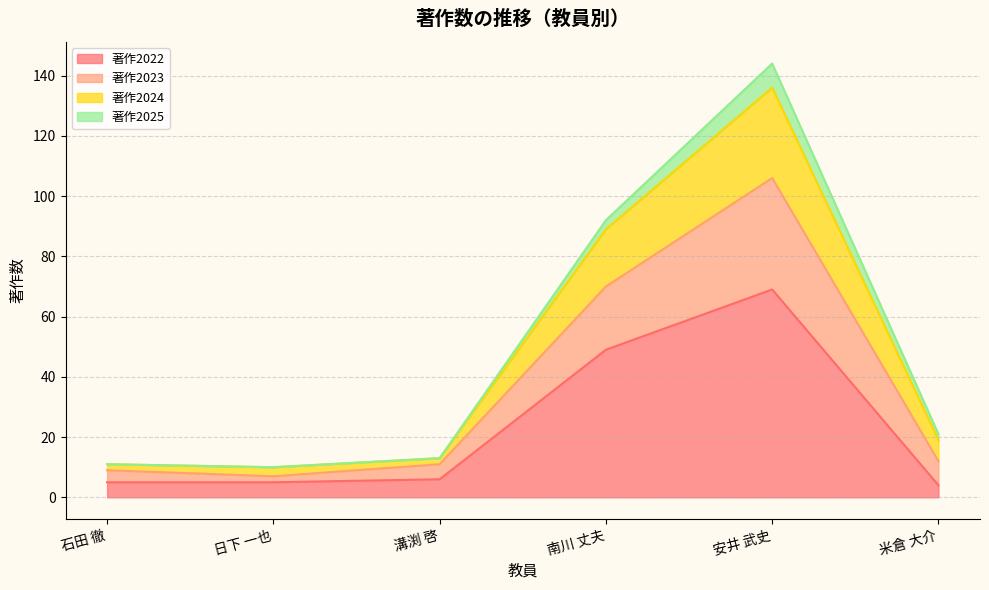

What is the maximum value shown in the chart?

144